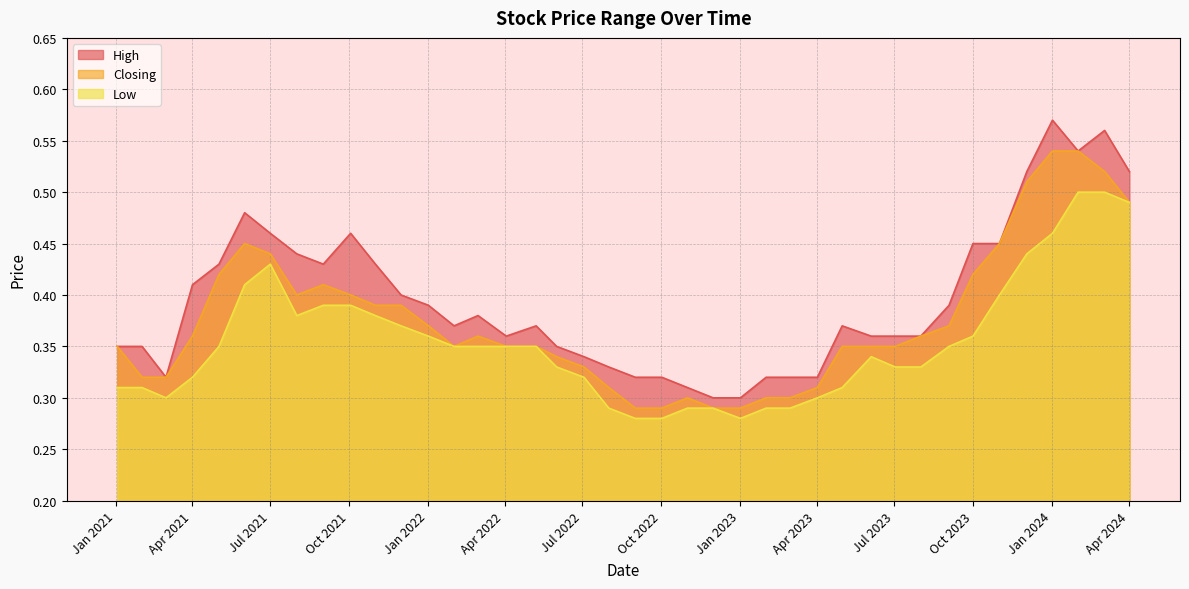

What is the average value of the High series?

0.4